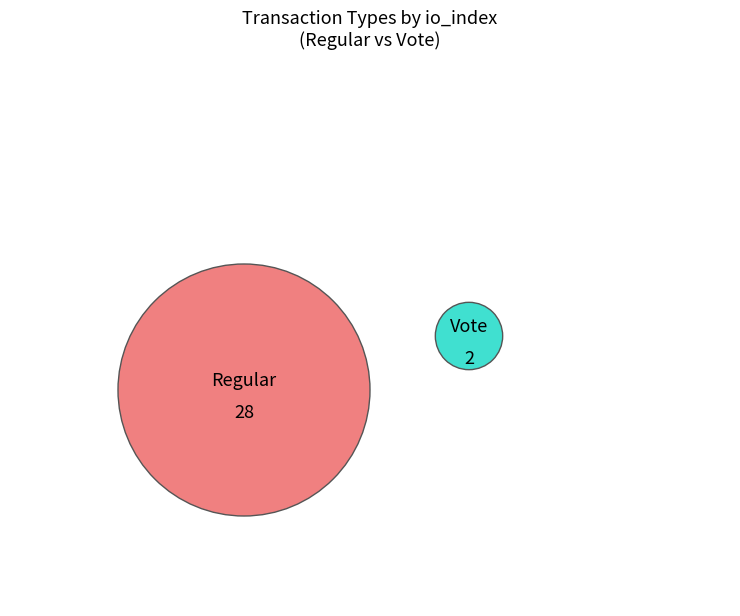

What is the change in value from Regular to Vote?

-26